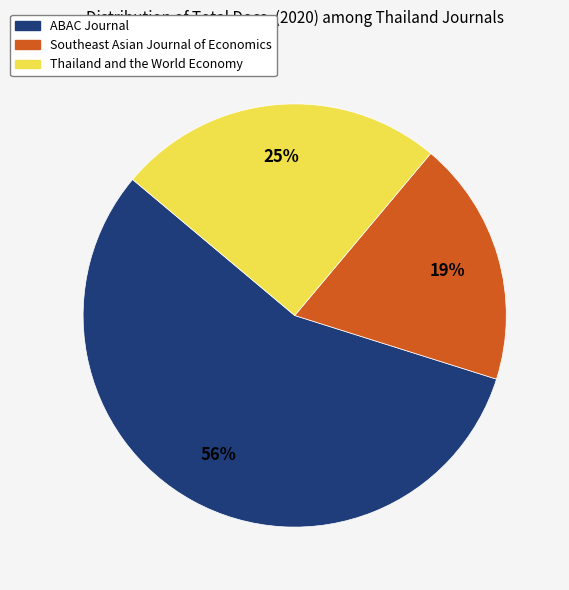

Which slice is the smallest?

Southeast Asian Journal of Economics